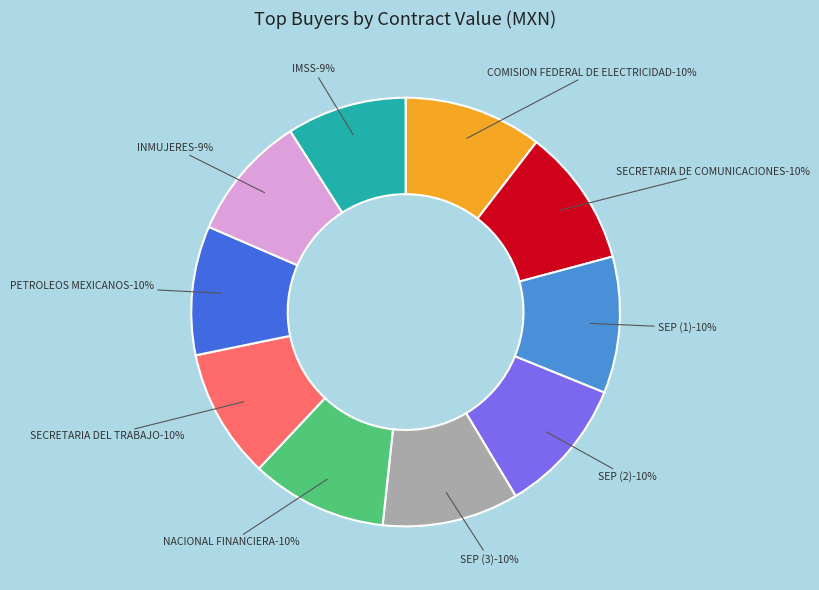

How many slices are in this pie chart?

10